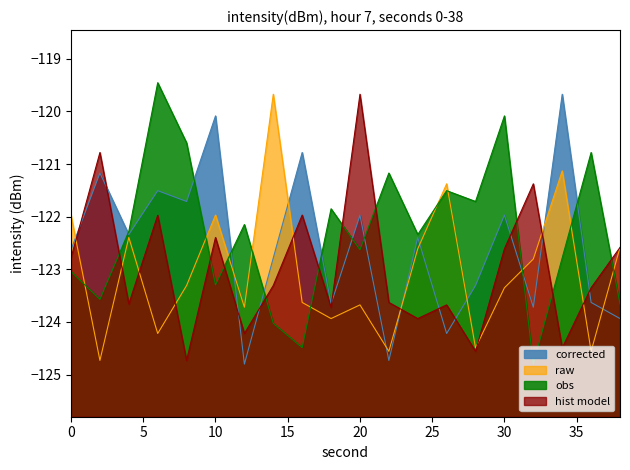

The value of hist model at 26 is -196.6. True or false?

False